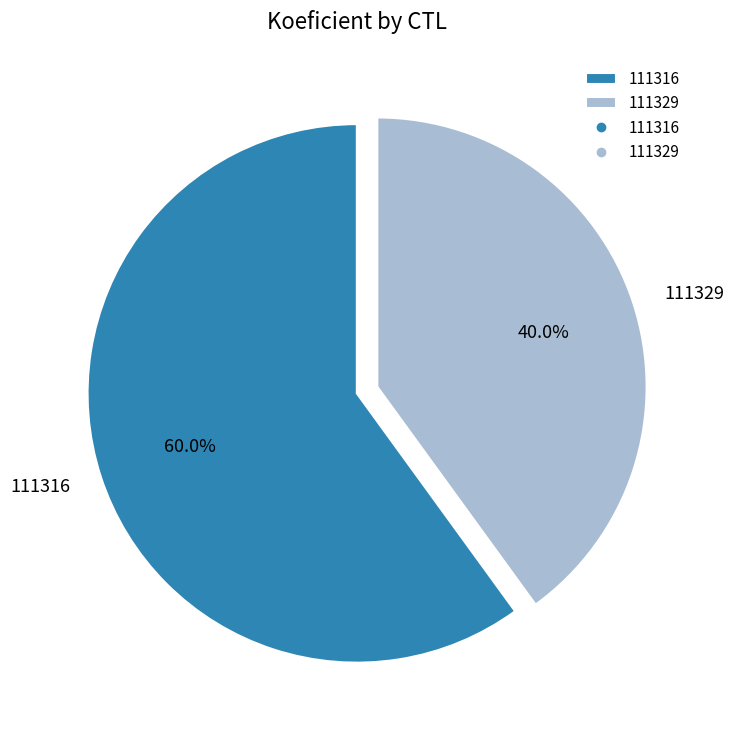

How many slices are in this pie chart?

2